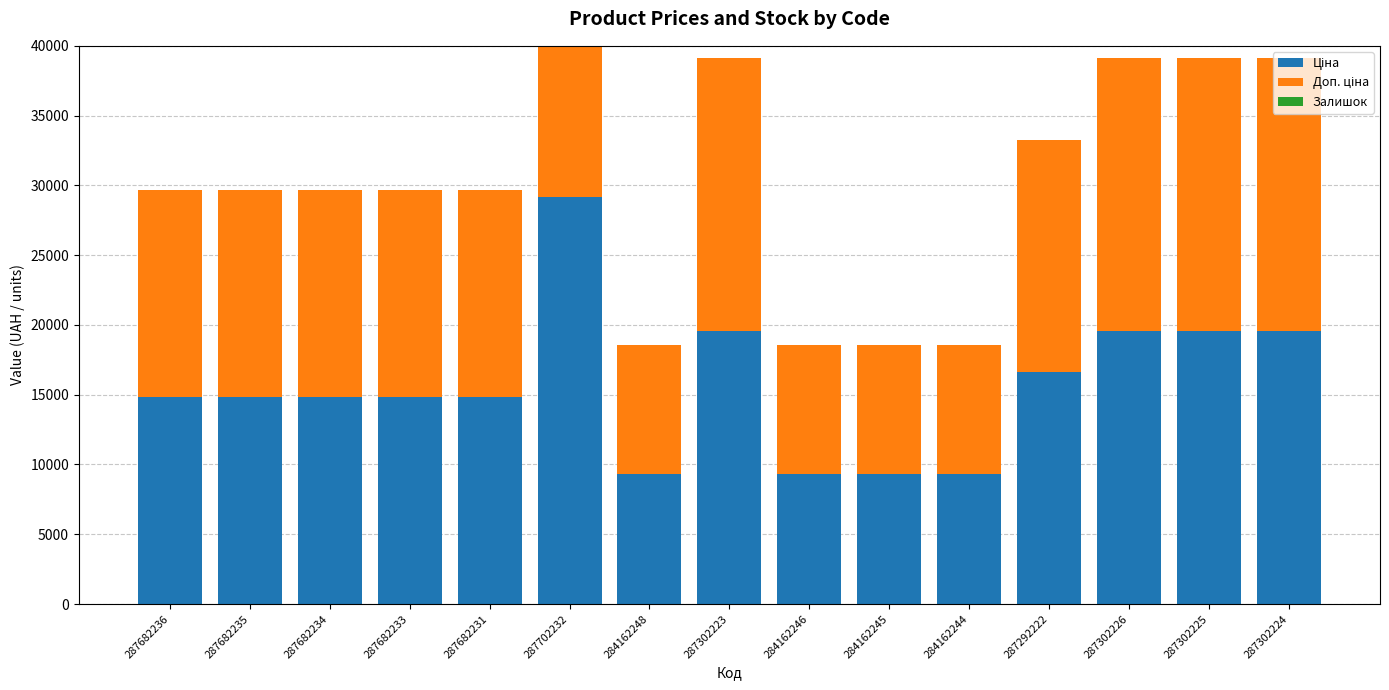

How many bars are there in each group?

3